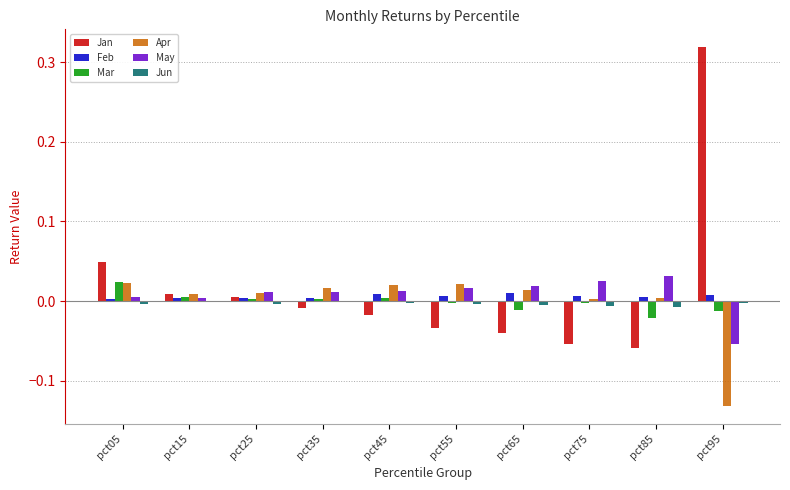

True or false: Apr has a value of 0.0 at pct15.

True